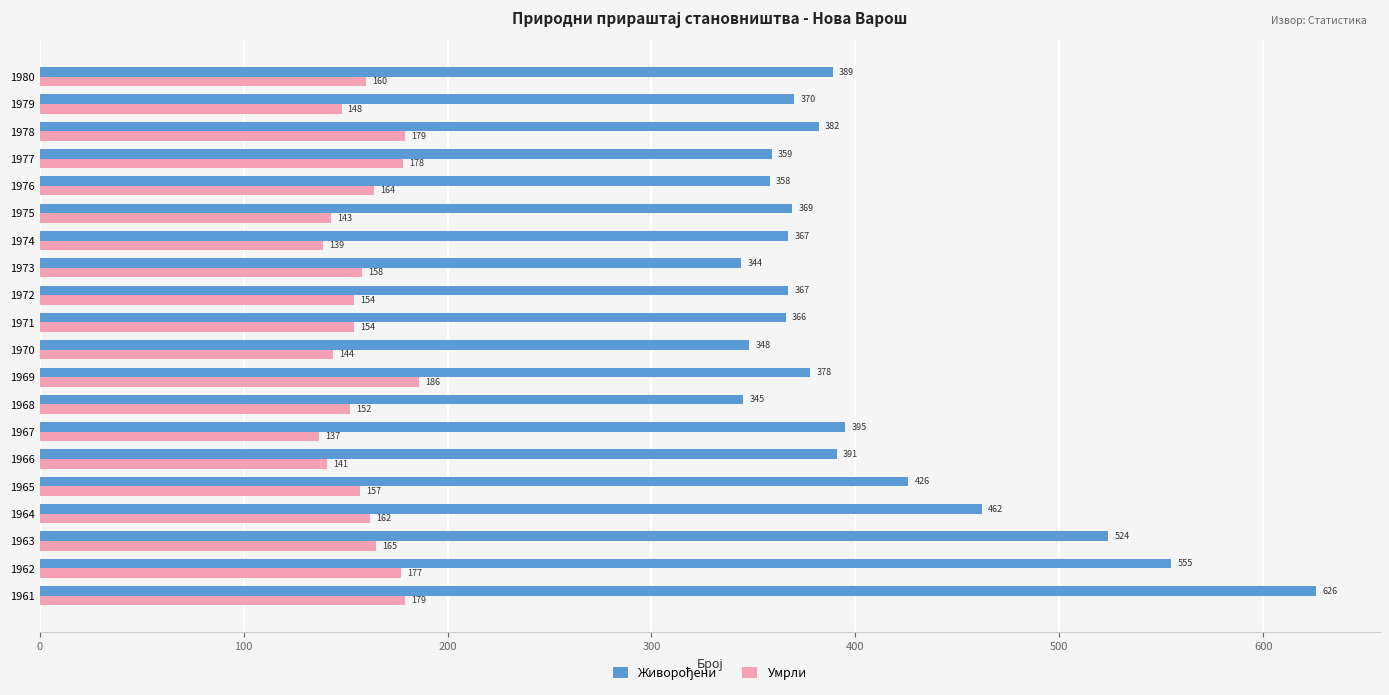

Count the number of categories in the chart.

20